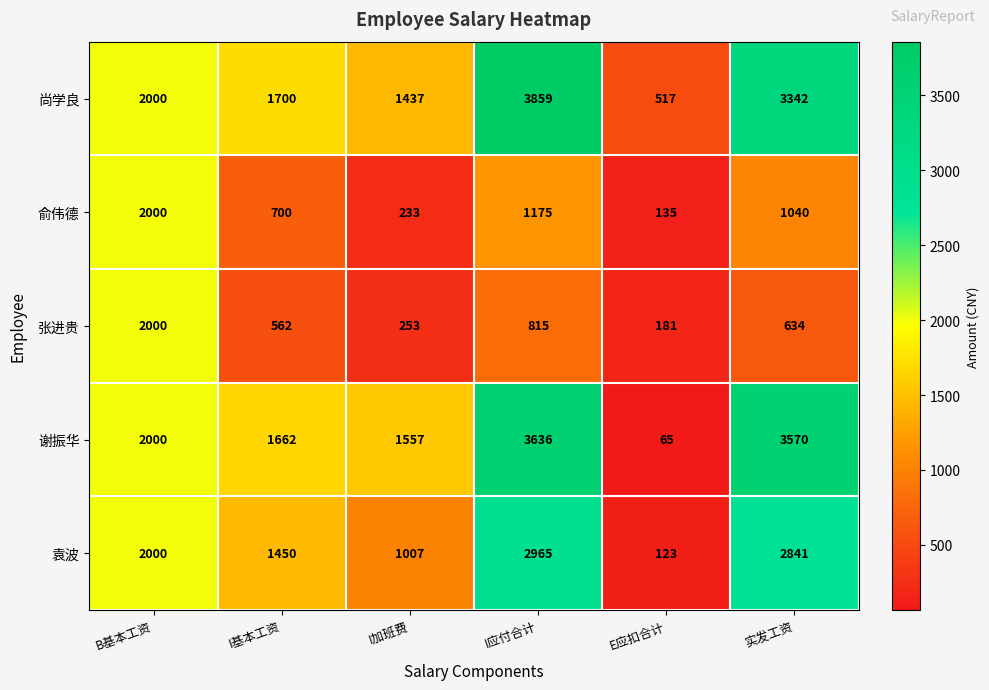

How many categories are shown in the chart?

6